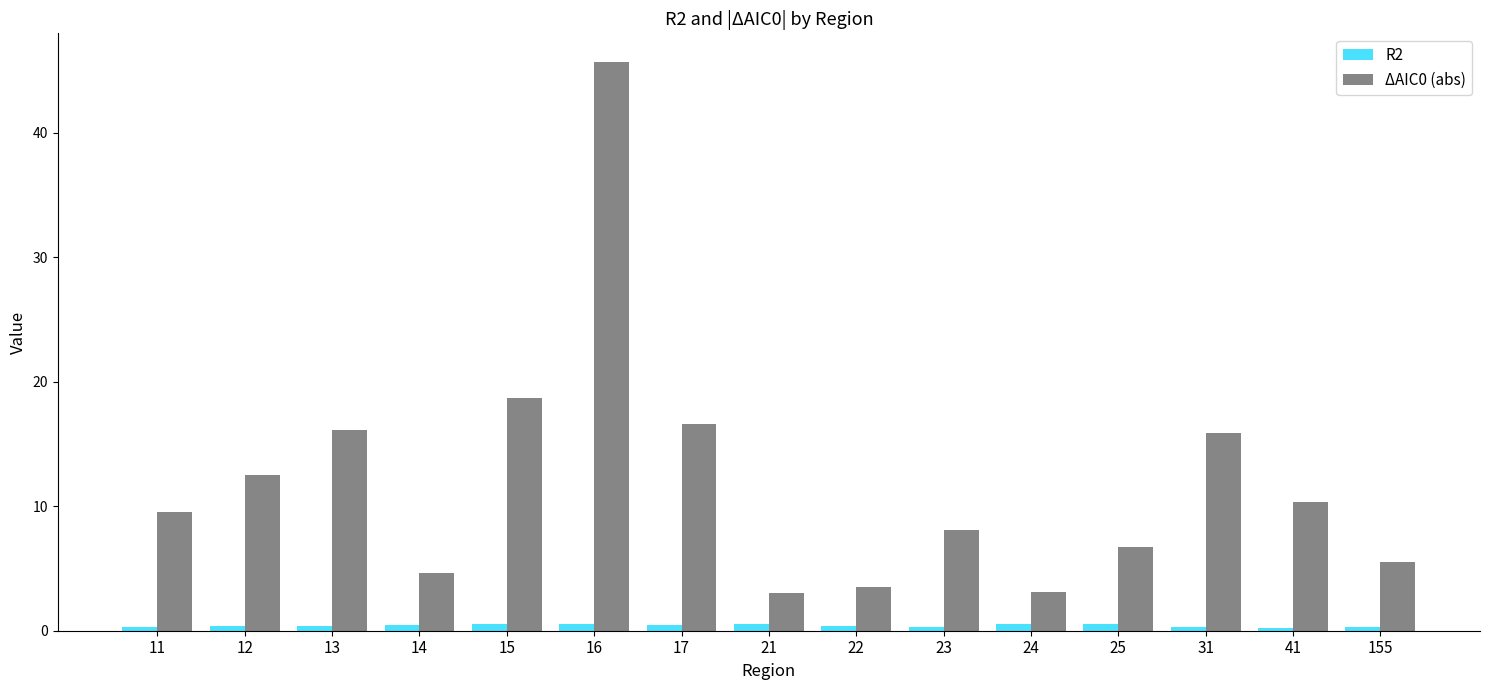

What is the sum of all ΔAIC0 (abs) values?

179.8